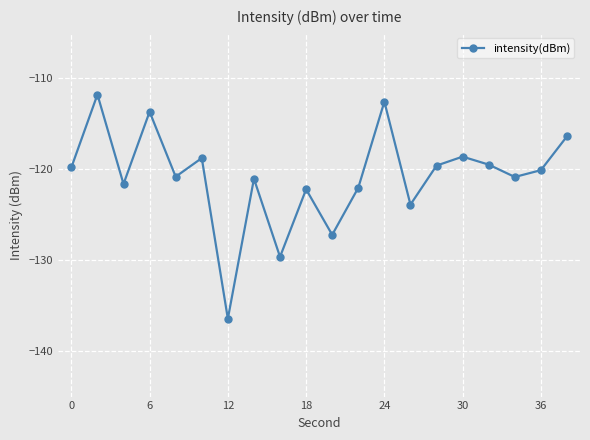

How many series are shown in this chart?

1